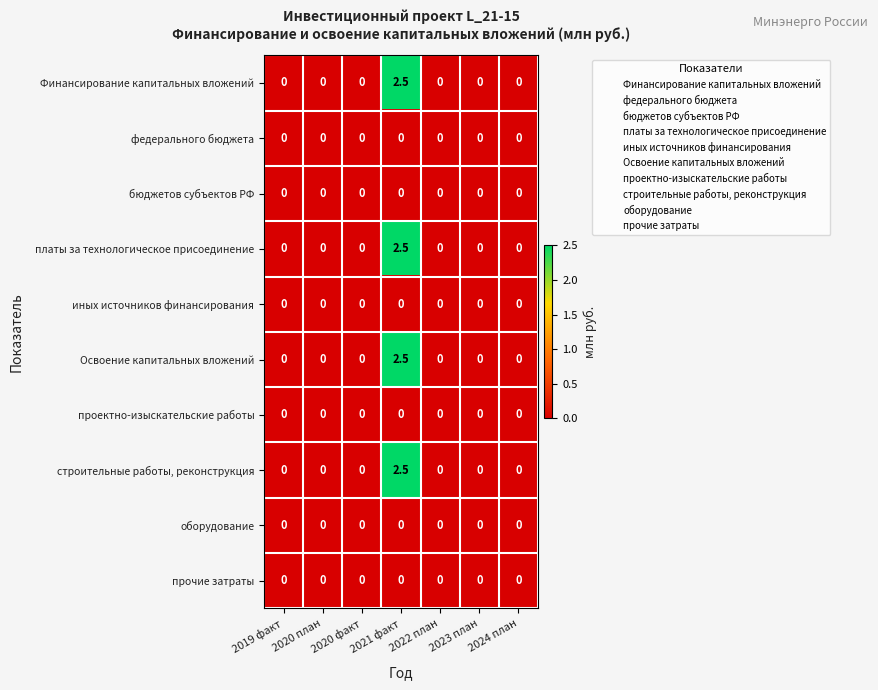

The оборудование series shows 0.0 at 2022 план. True or false?

True